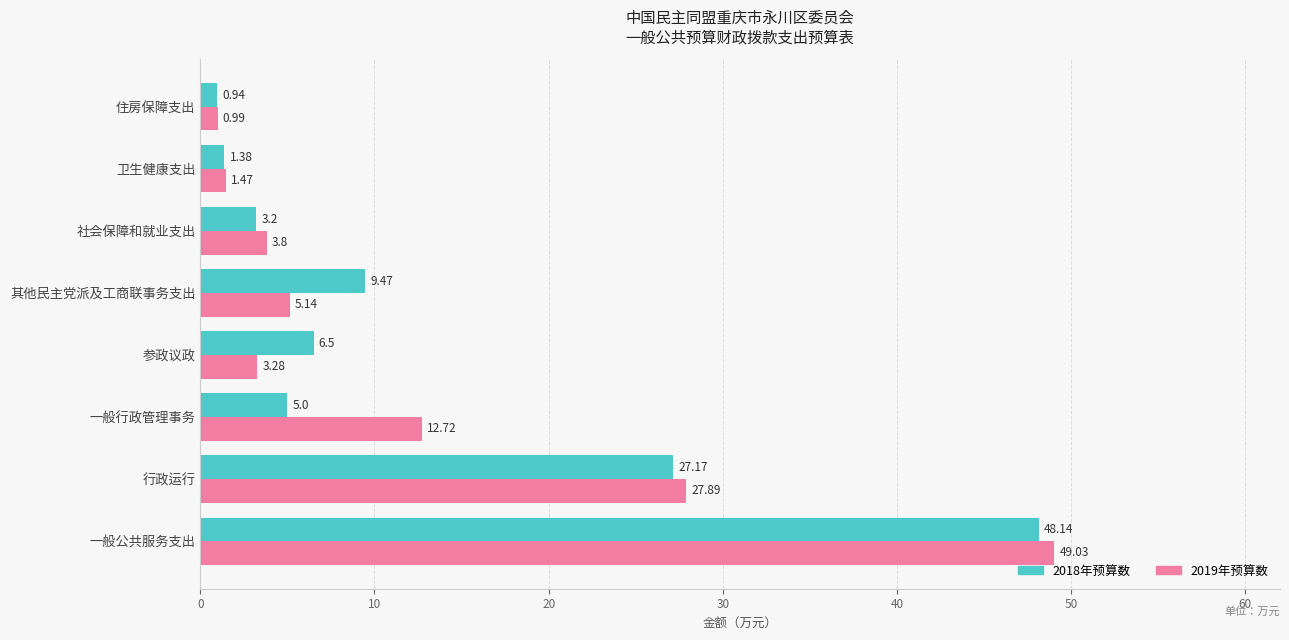

Which category has the highest value across all series?

一般公共服务支出